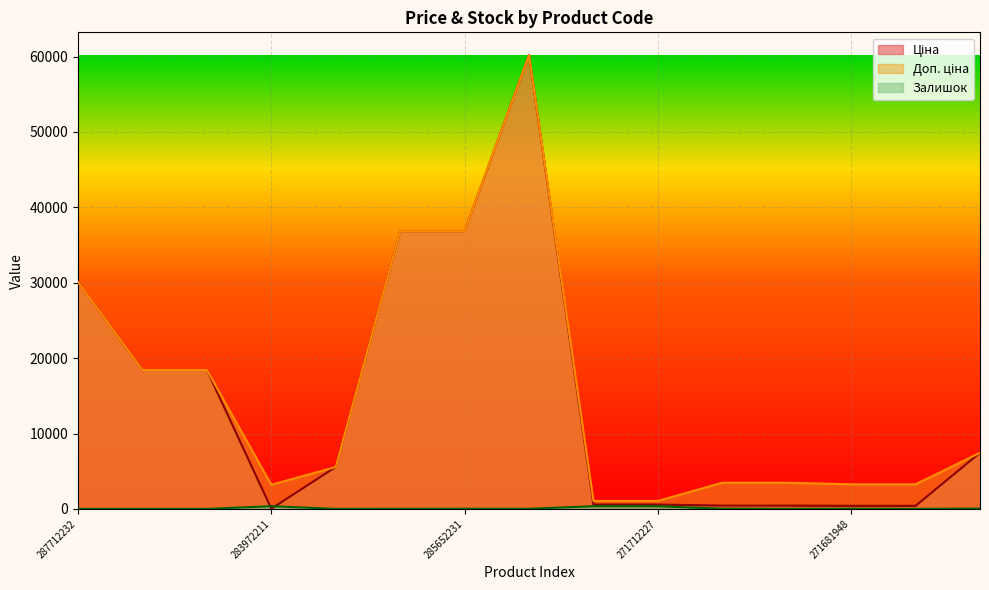

How many lines are shown in the chart?

3